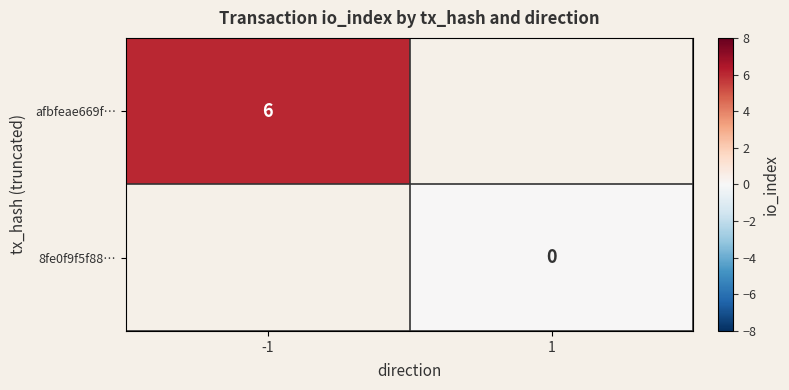

The value of afbfeae669f… at -1 is 2. True or false?

False